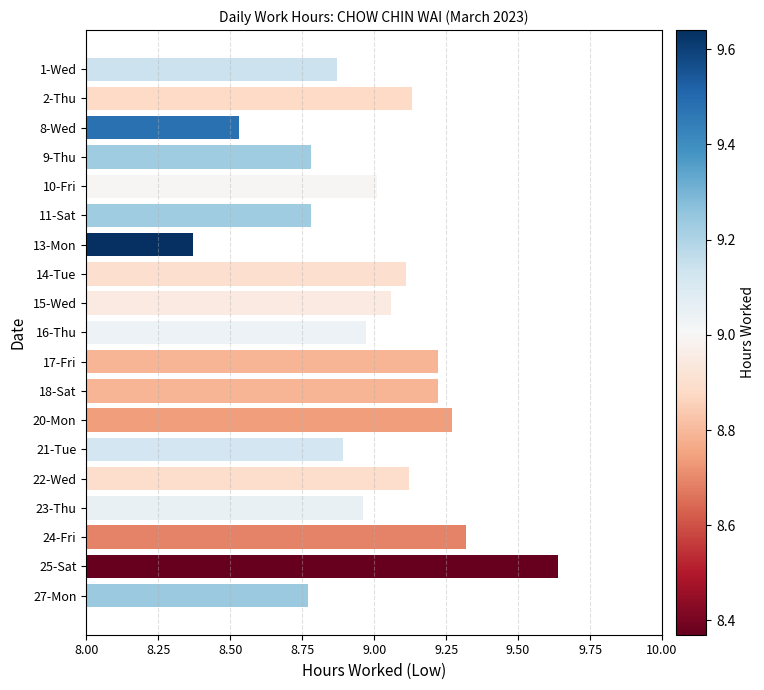

What is the difference between the second highest and second lowest values?

0.8